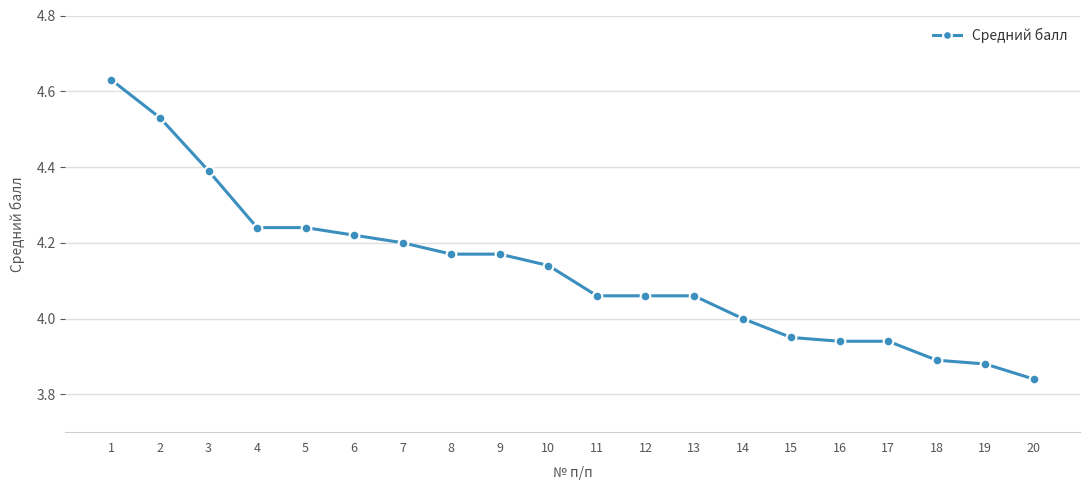

Which label corresponds to the smallest value in the chart?

20